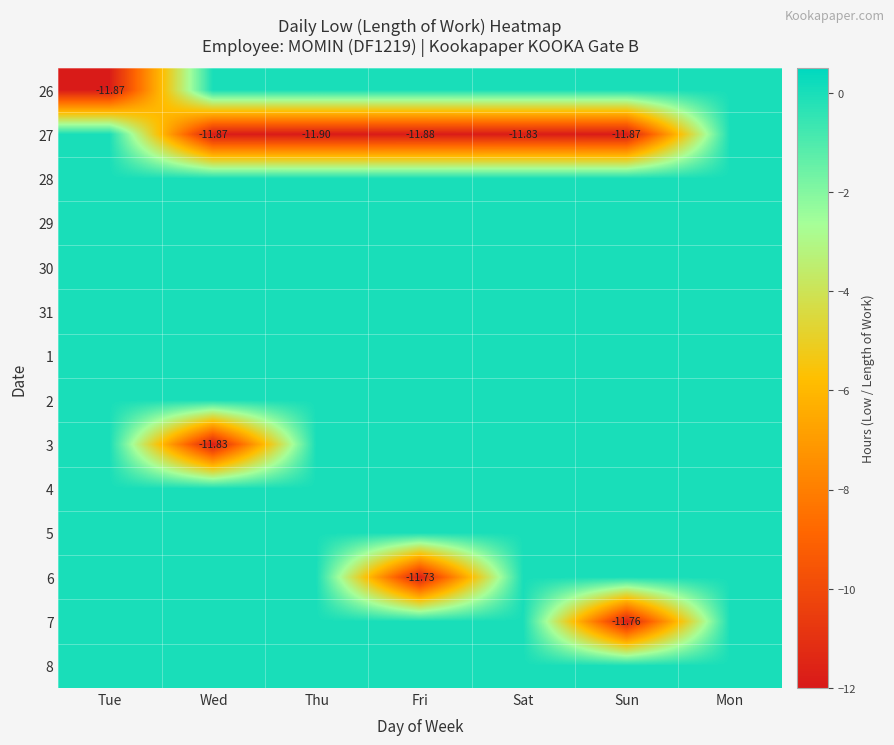

What is the total value across all series at Sat?

-11.8